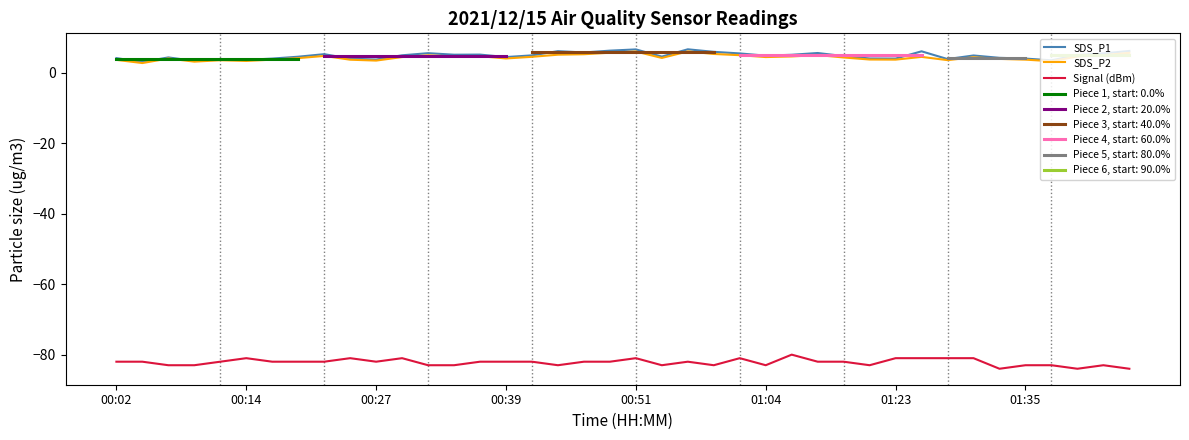

True or false: SDS_P1 and Signal (dBm) cross at least once.

False